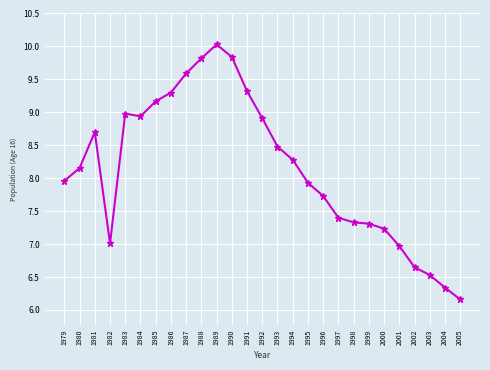

How many lines are shown in the chart?

1